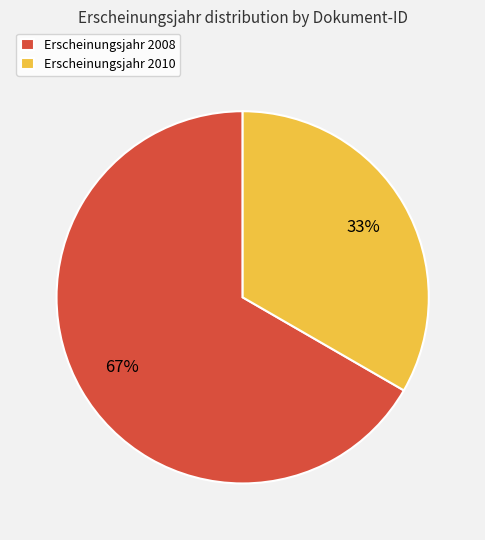

Does any single category account for the majority?

Yes